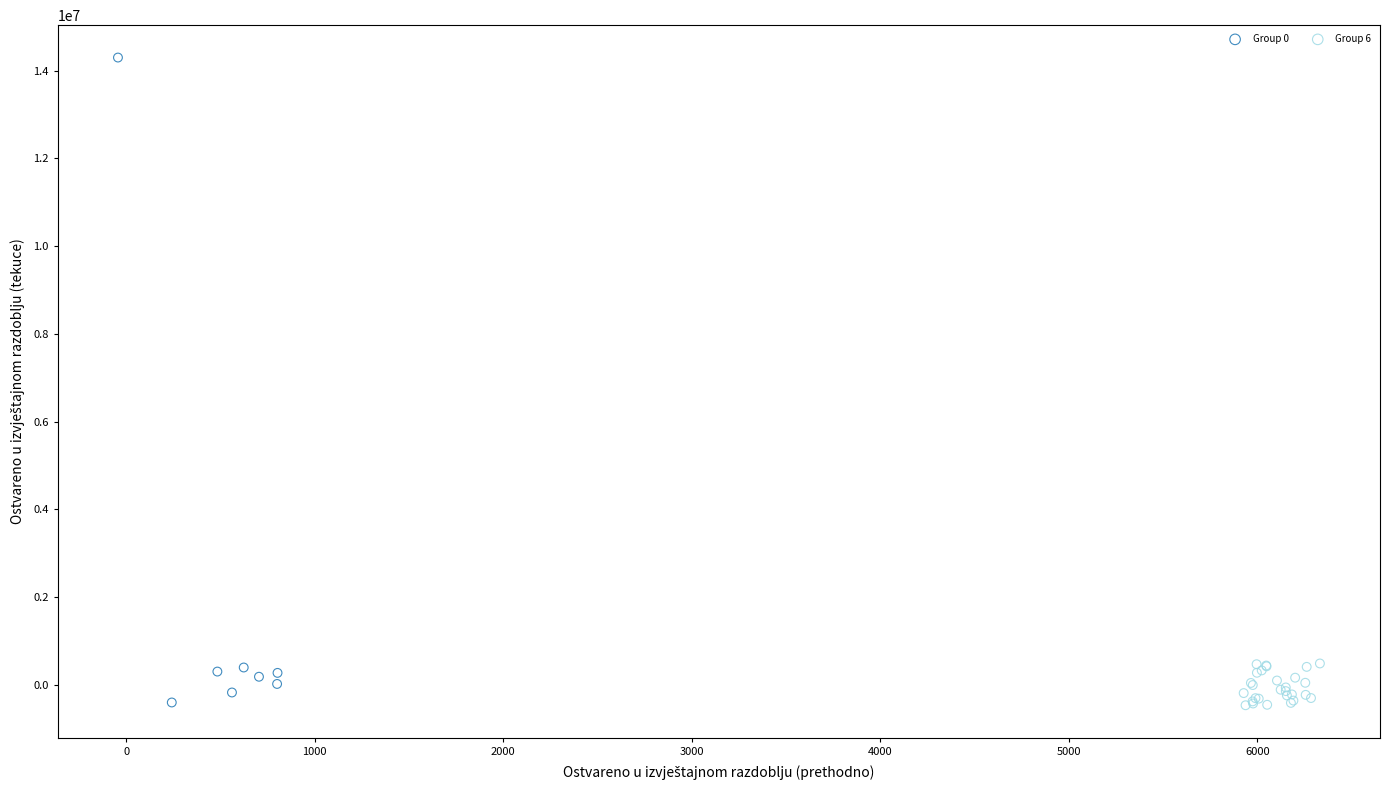

Which series reaches the maximum Y coordinate?

Group 0